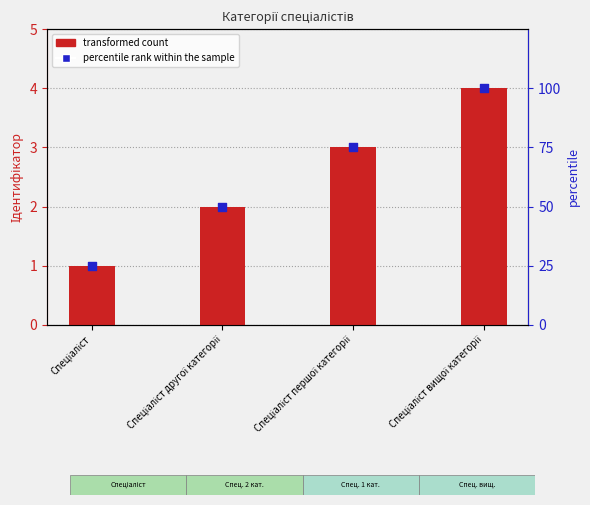

Which series contains the highest Y value?

percentile rank within the sample